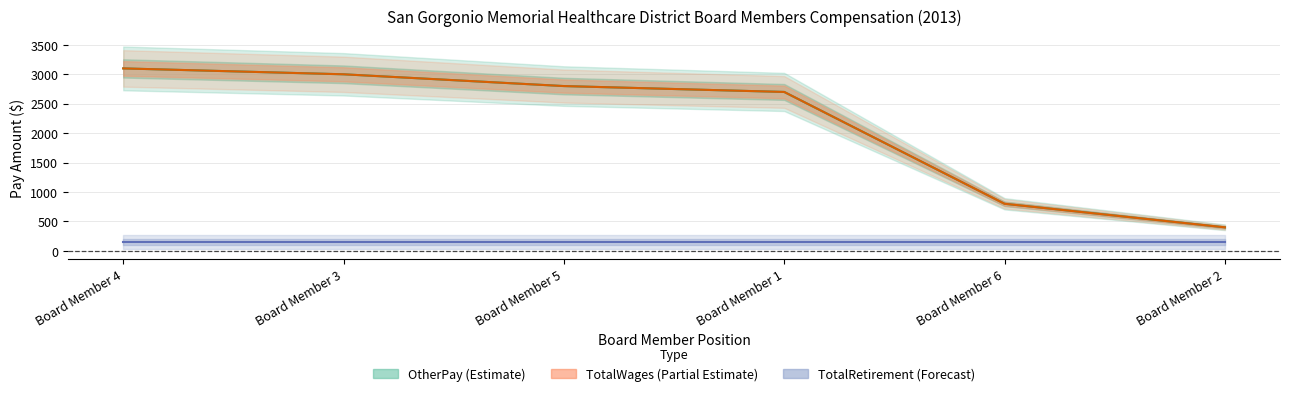

Which category has the lowest value in the OtherPay series?

Board Member 2